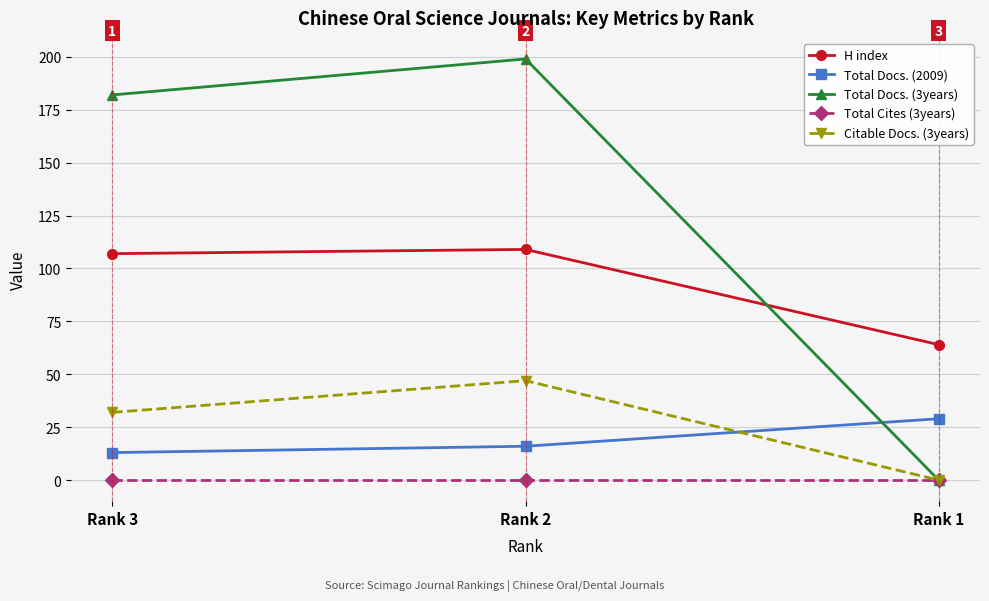

What value does the Citable Docs. (3years) series have at Rank 2?

47